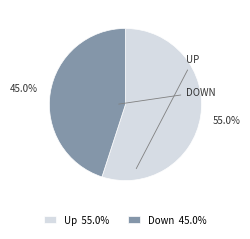

What is the smallest slice in the pie chart?

Down